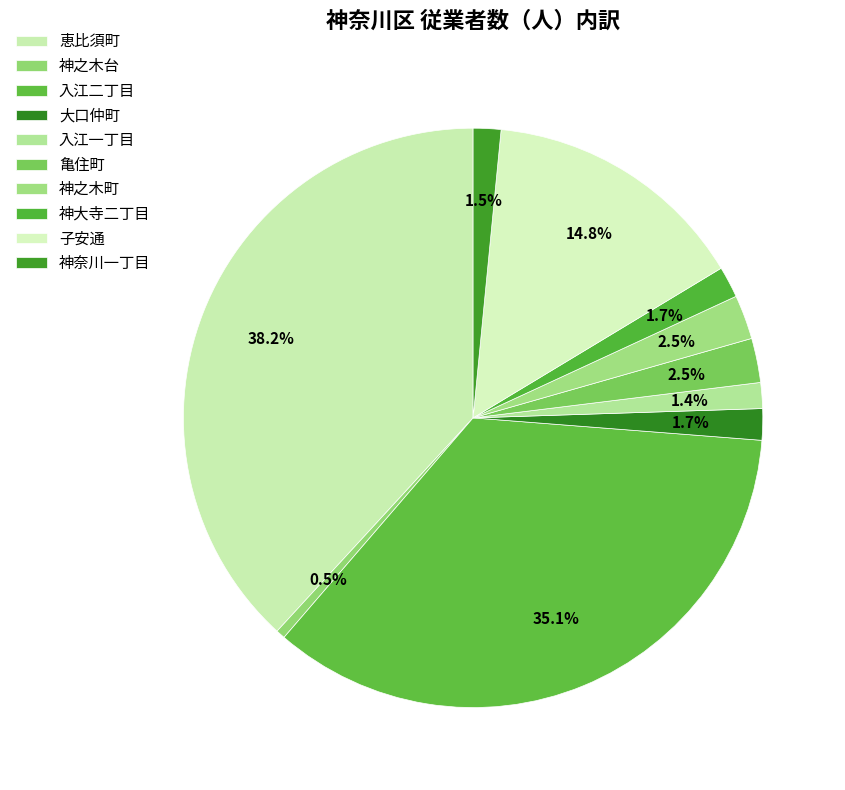

How many segments does this pie chart have?

10